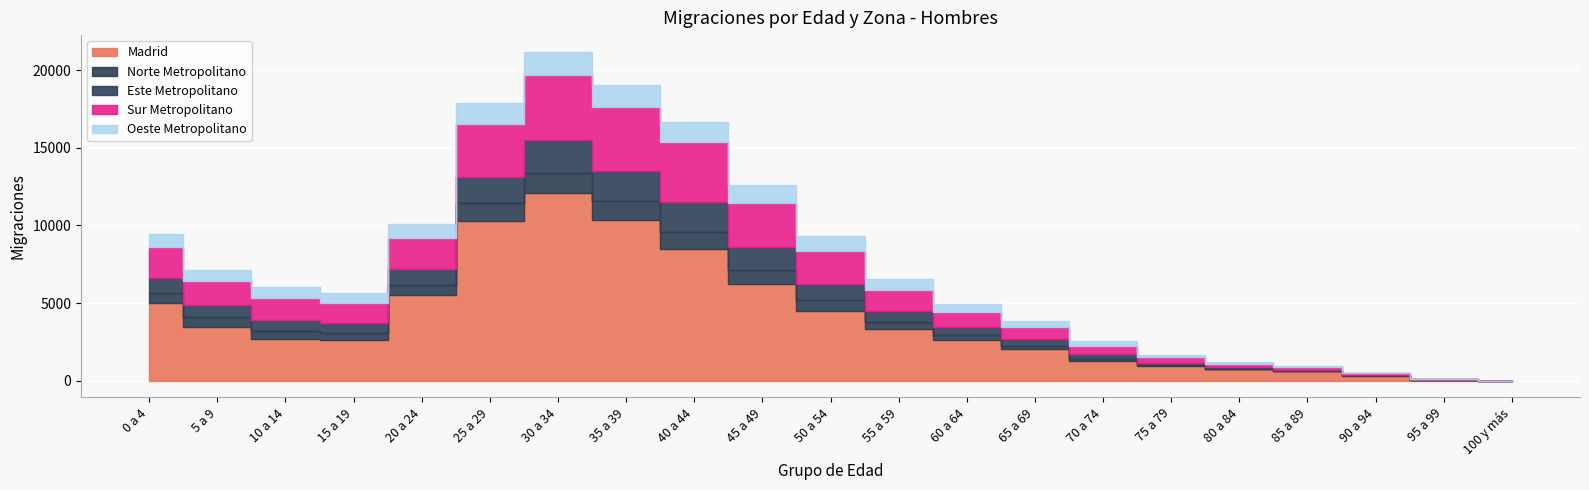

What is the difference between the maximum and minimum values in the Sur Metropolitano series?

4163